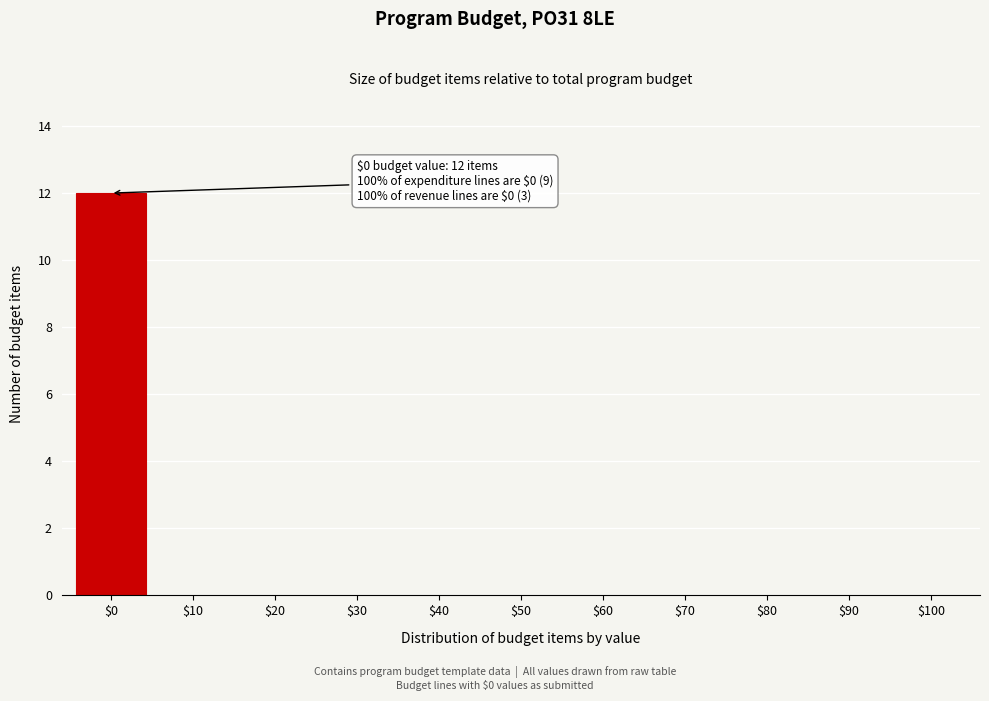

What is the sum of all values?

12